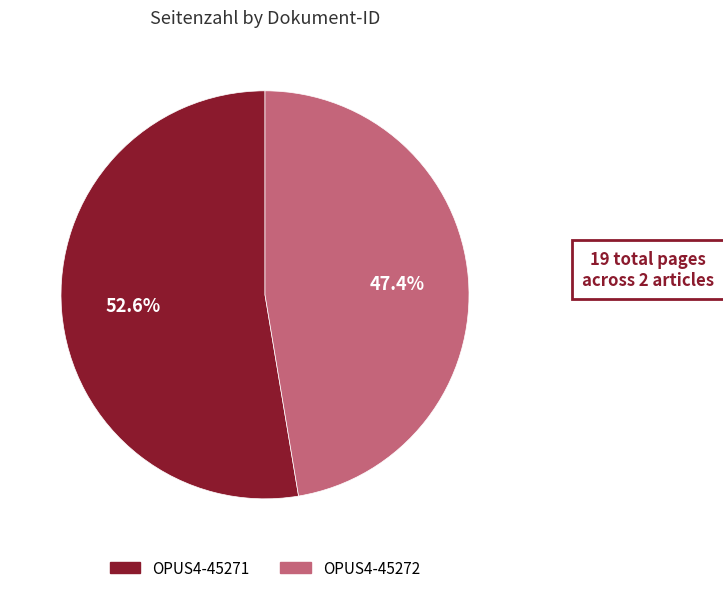

Which slice represents more than half of the pie?

OPUS4-45271